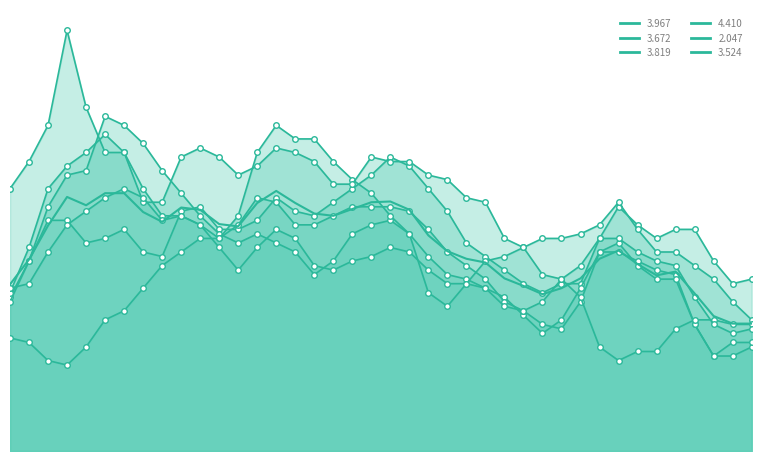

At how many categories does at least one series exceed 5?

27